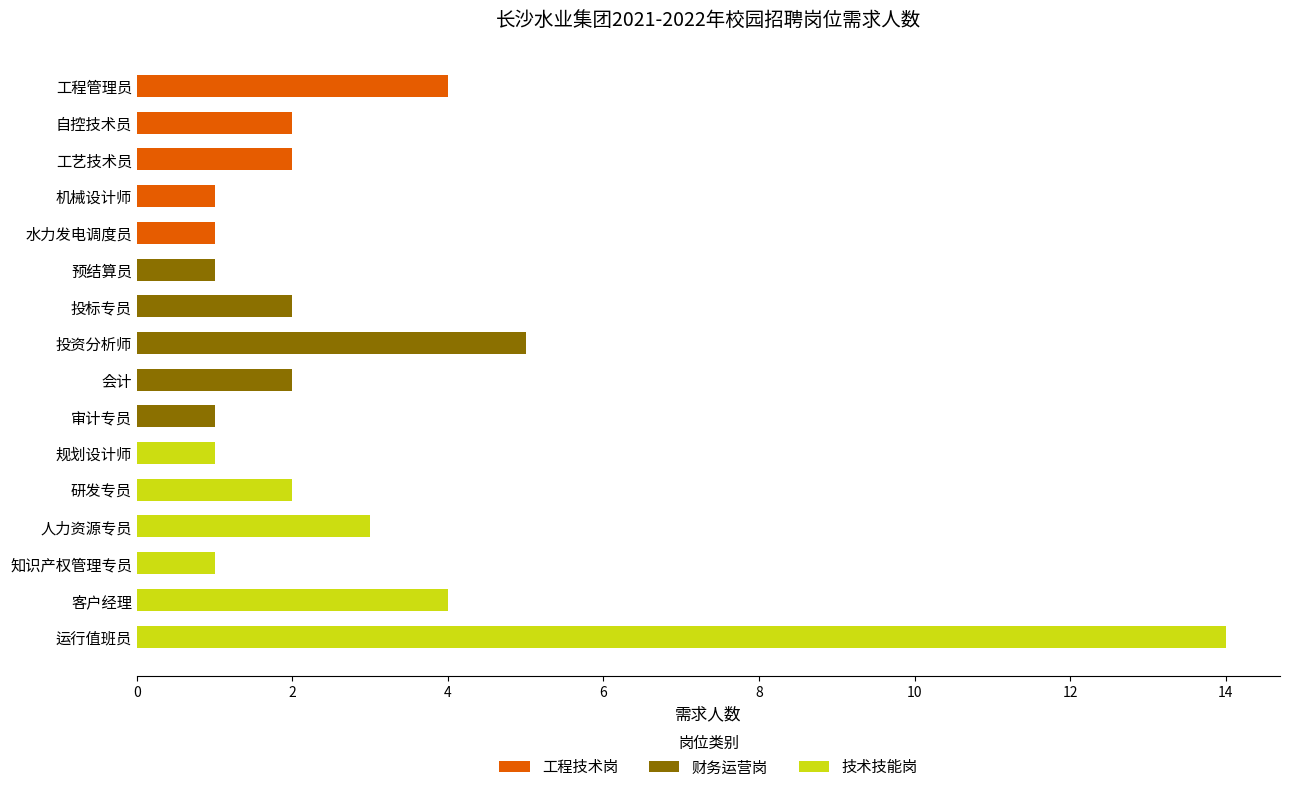

Is it true that 工程技术岗 equals -2 at 投标专员?

False